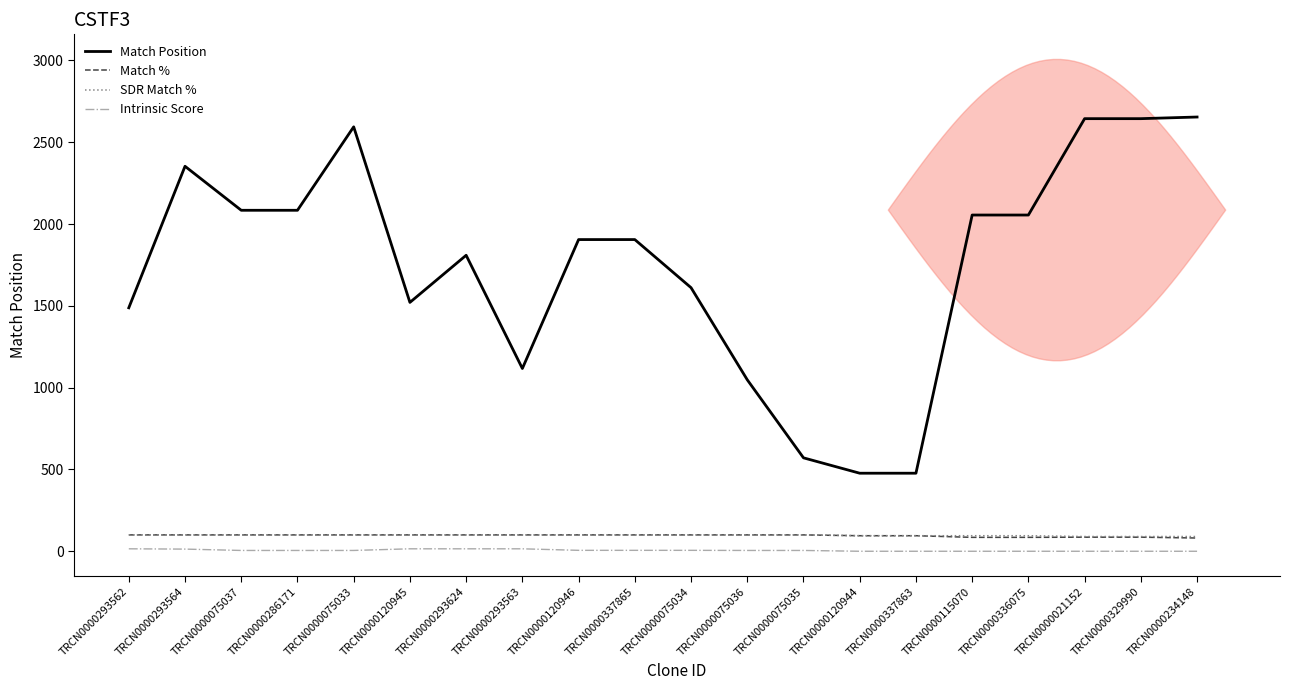

True or false: Match % and Intrinsic Score cross at least once.

False